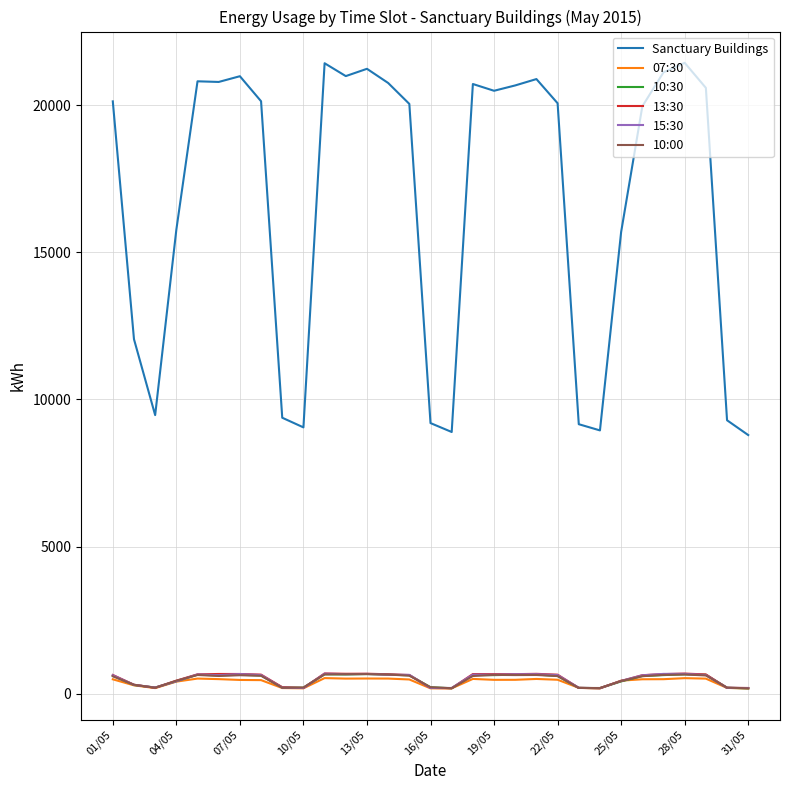

Which series has the largest total across all categories?

Sanctuary Buildings